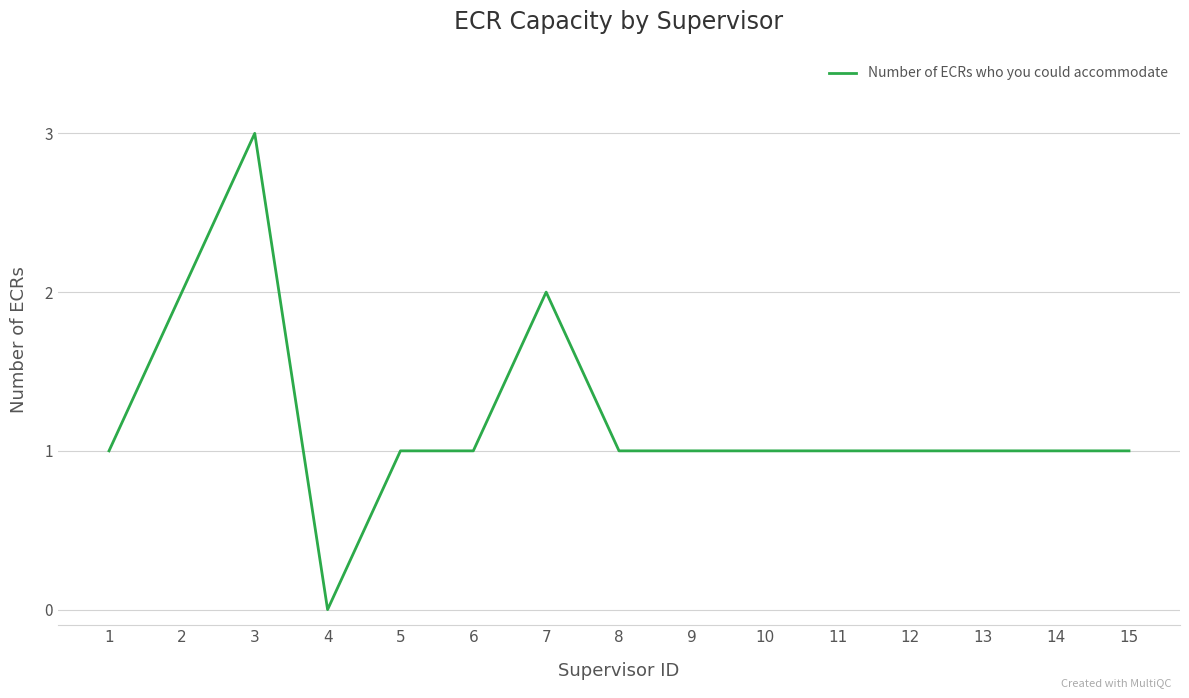

How many distinct data groups are displayed?

1